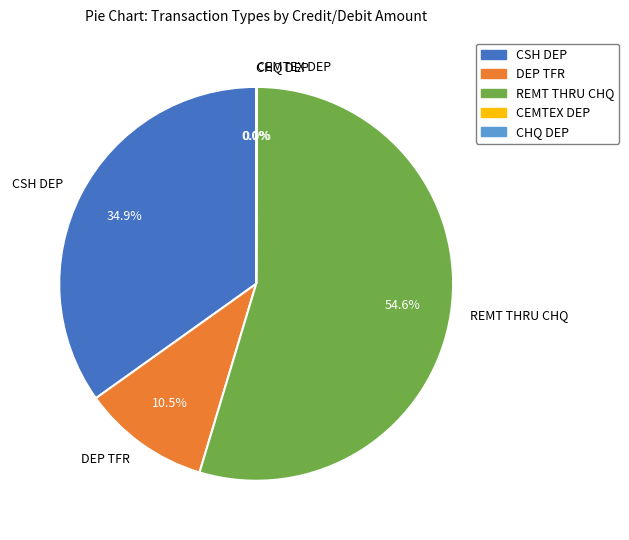

What is the largest slice in the pie chart?

REMT THRU CHQ